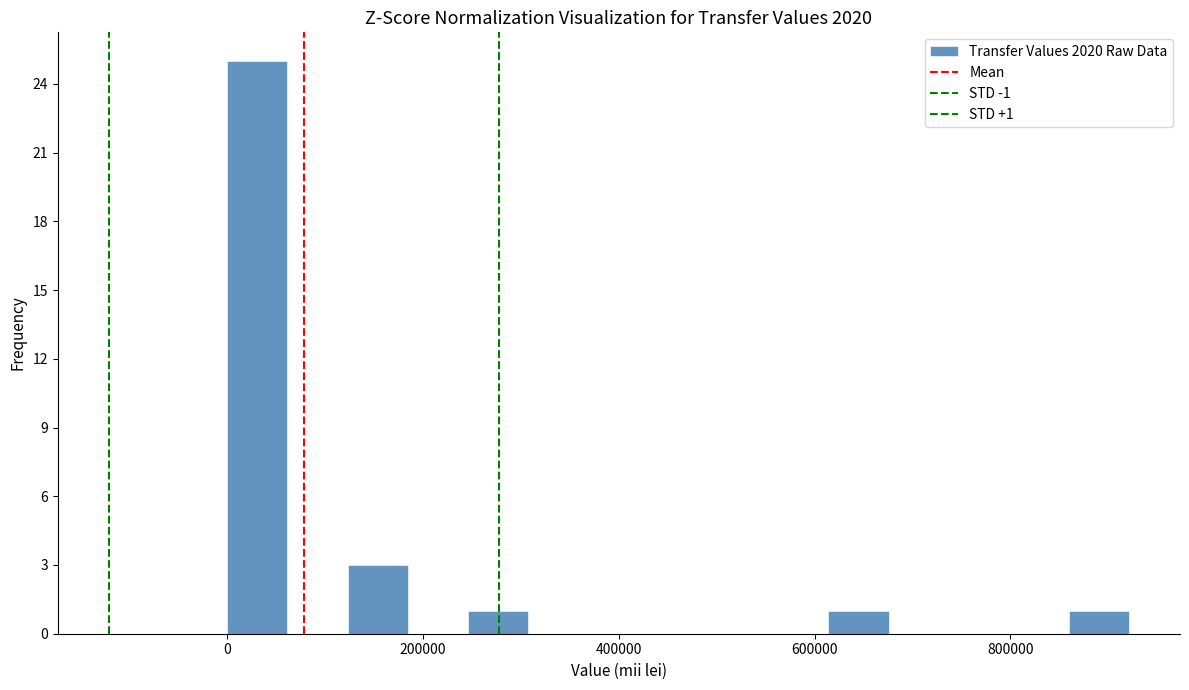

Around what value on the x-axis is the tallest bar? Give the approximate position of its centre, as read against the axis.

40000